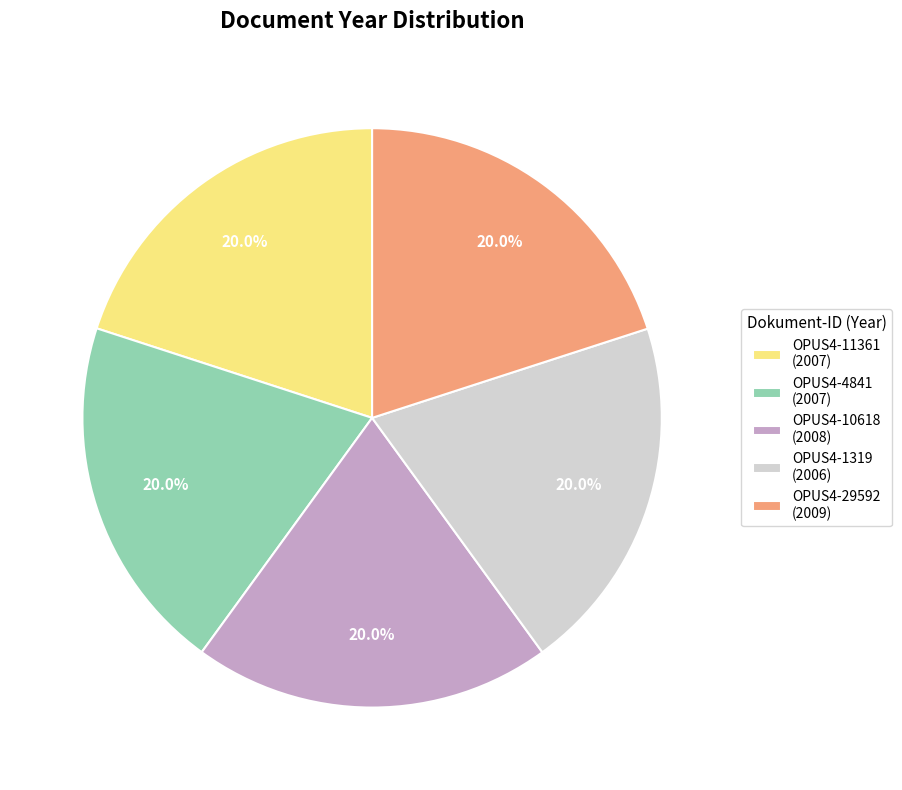

What is the ratio of the value at OPUS4-11361 (2007) to the value at OPUS4-4841 (2007)?

1.0